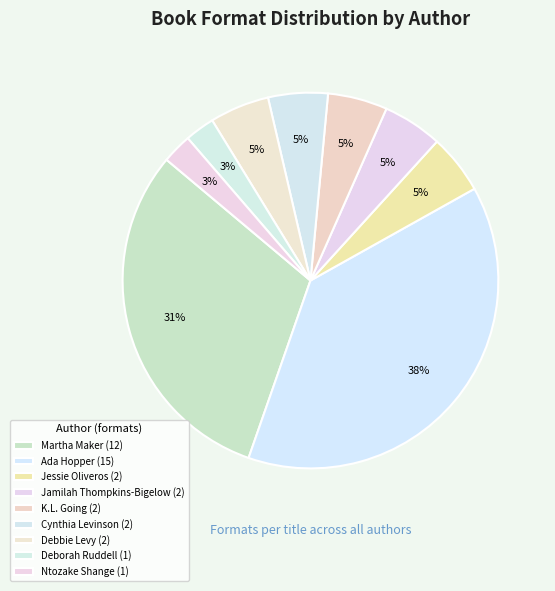

How many segments does this pie chart have?

9